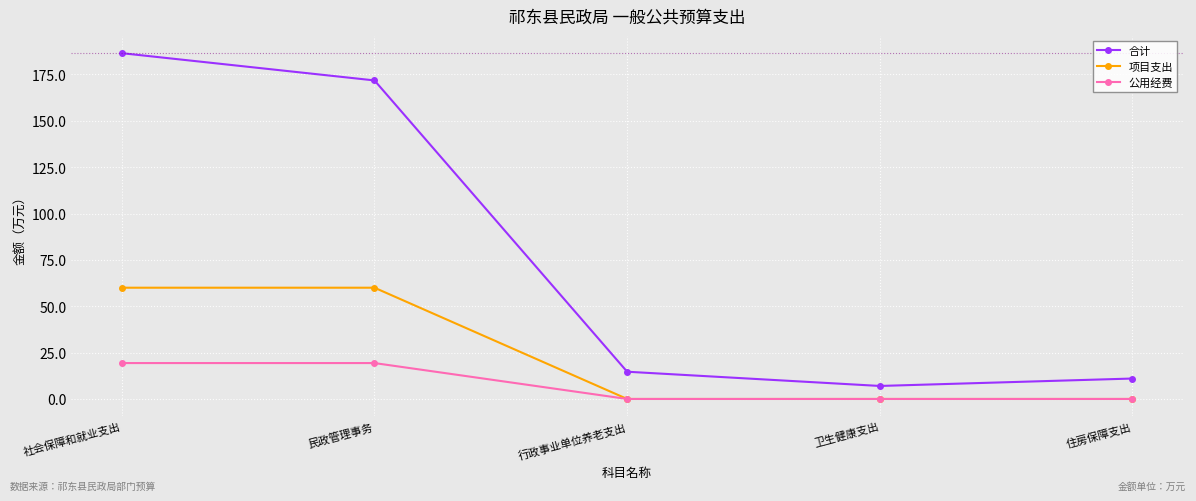

What is the label of the 2nd point from the right?

卫生健康支出